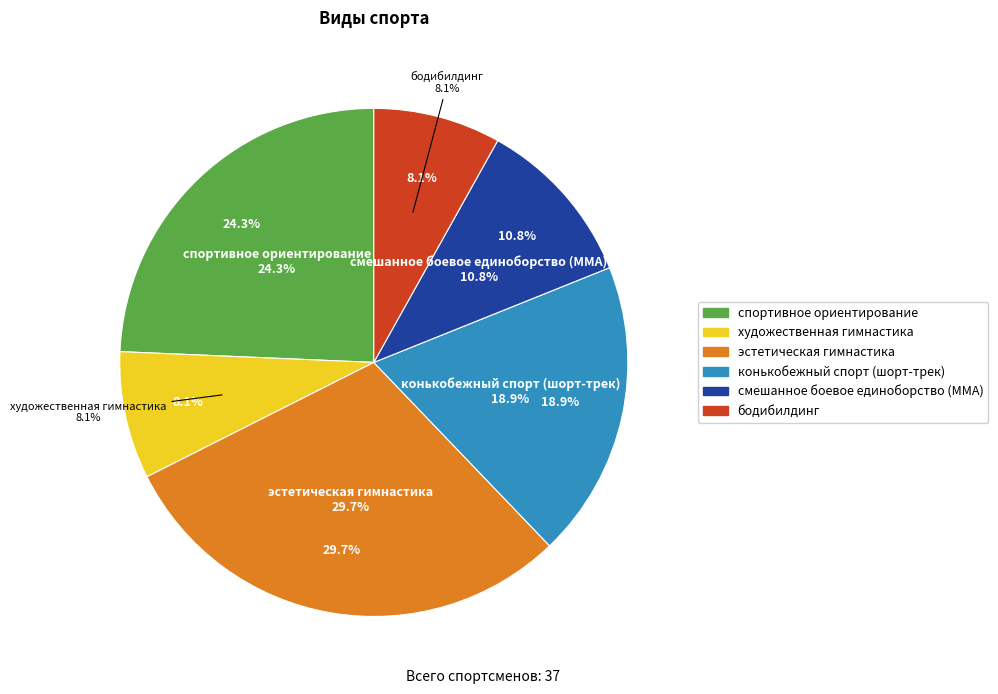

Which slice is the largest?

эстетическая гимнастика